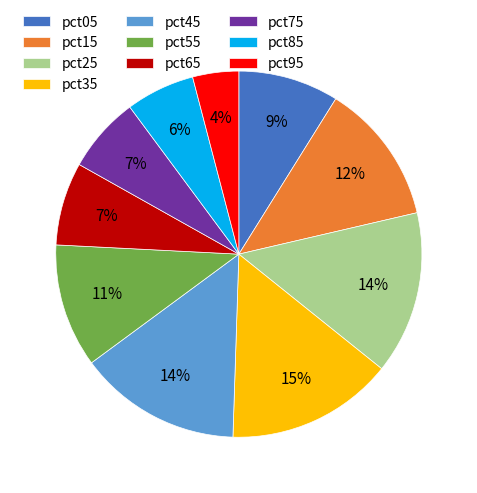

Do pct15 and pct75 together represent more than half of the pie?

No